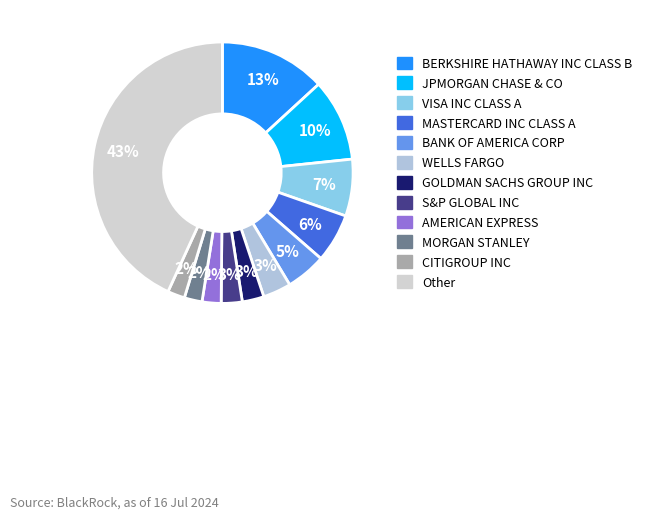

Count the number of slices in the pie.

12